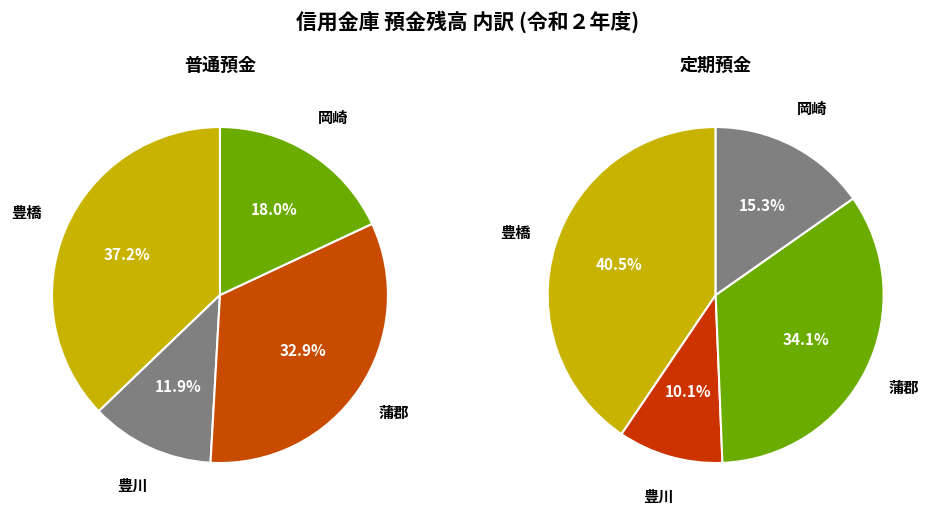

To the nearest percent, what percentage of the pie is 豊橋?

37%